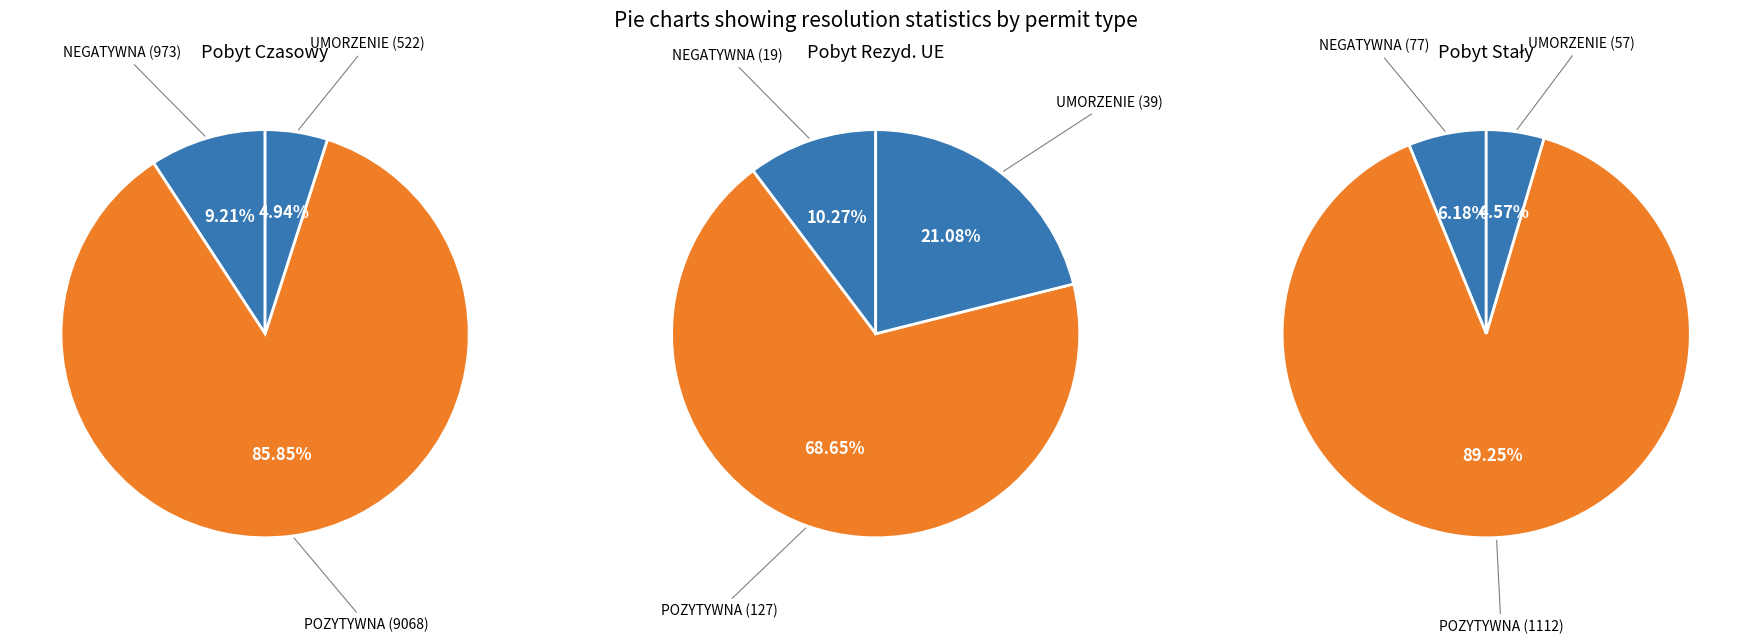

At UMORZENIE, list the series in order from smallest to largest.

pobyt rezyd. UE, pobyt staly, pobyt czasowy